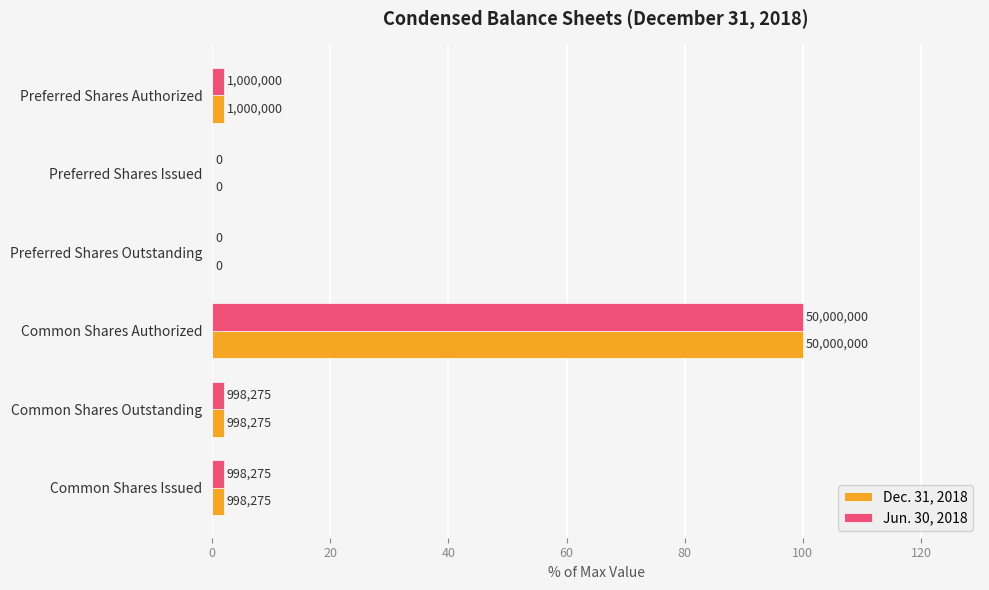

What are all the series names shown in the legend?

Dec. 31, 2018, Jun. 30, 2018